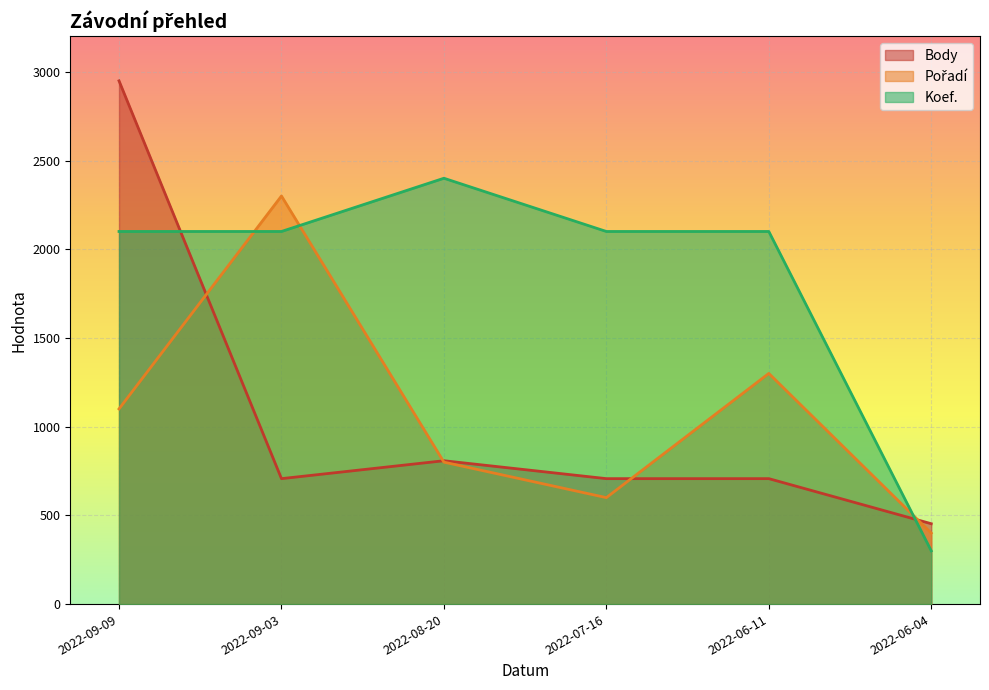

Reading right to left, list all the values displayed in this chart.

Body: 2022-06-04=453	2022-06-11=707	2022-07-16=707	2022-08-20=808	2022-09-03=707	2022-09-09=2949
Pořadí: 2022-06-04=400	2022-06-11=1300	2022-07-16=600	2022-08-20=800	2022-09-03=2300	2022-09-09=1100
Koef.: 2022-06-04=300	2022-06-11=2100	2022-07-16=2100	2022-08-20=2400	2022-09-03=2100	2022-09-09=2100